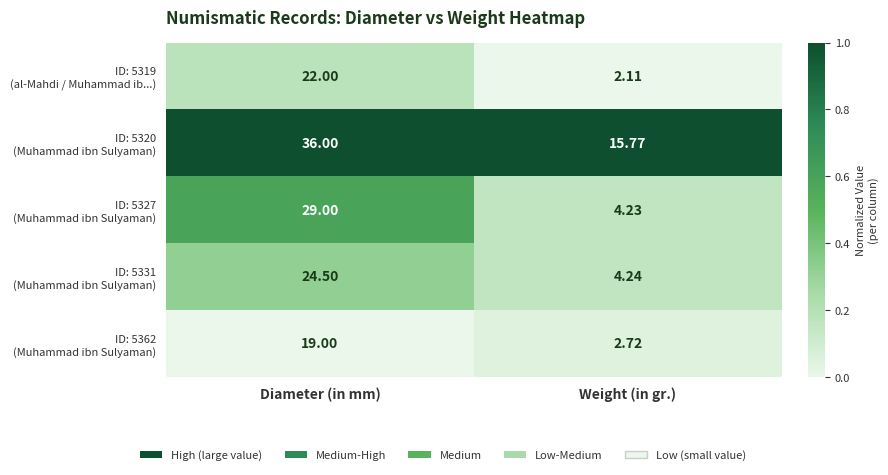

At which category is the sum across all series the highest?

Diameter (in mm)